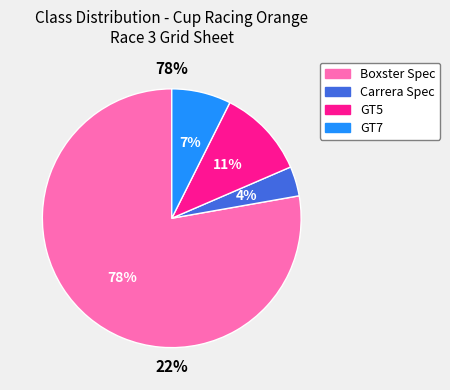

Between Boxster Spec and GT7, which is larger?

Boxster Spec